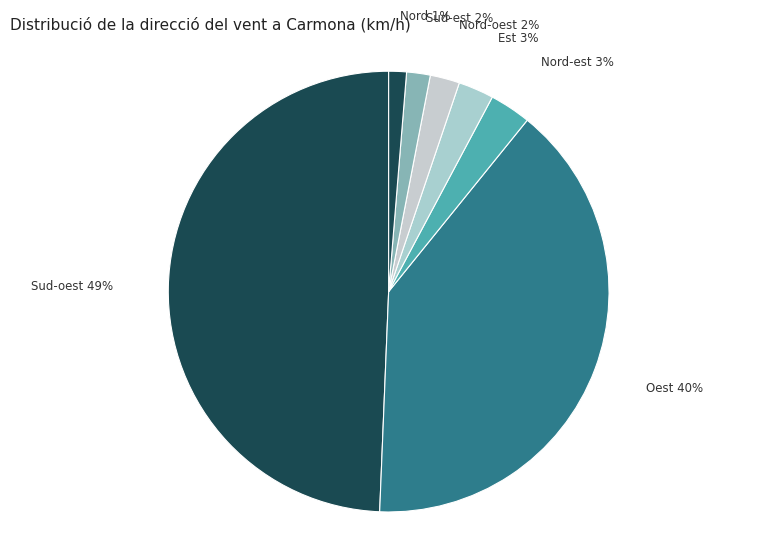

How many segments does this pie chart have?

7